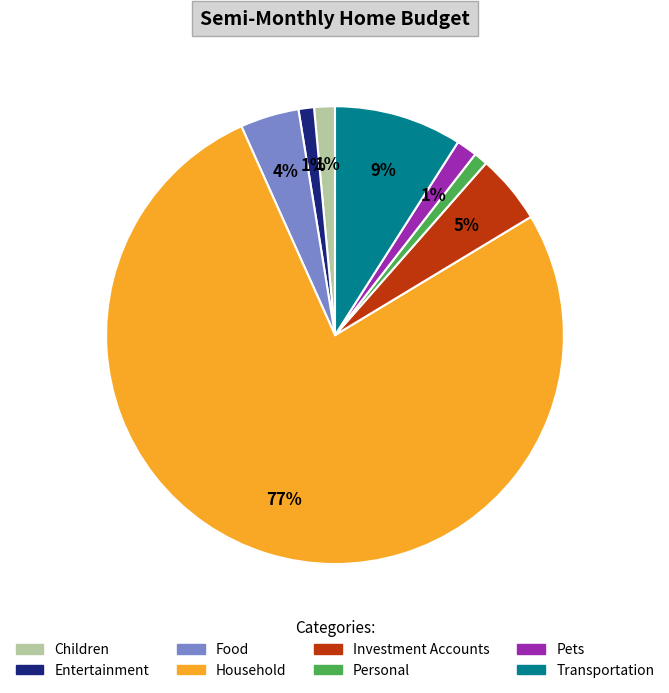

Is Transportation the majority of the pie?

No